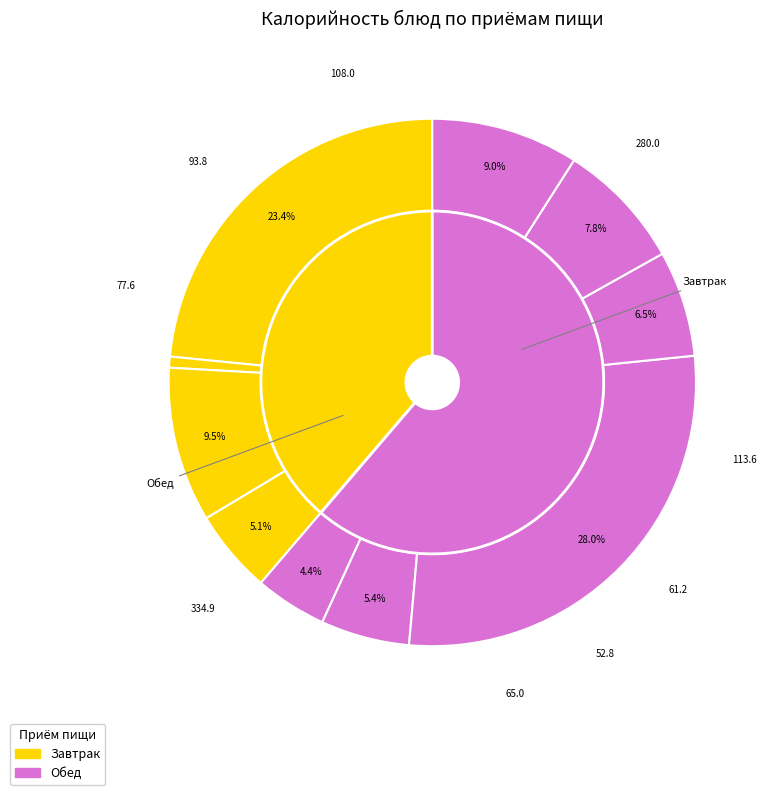

What is the total percentage of Хлеб пшеничный and Напиток витаминный из яблок и шиповника?

14.3%